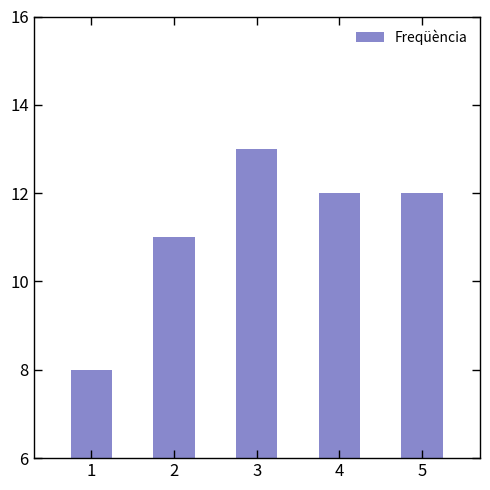

What value does the data have at 1?

8